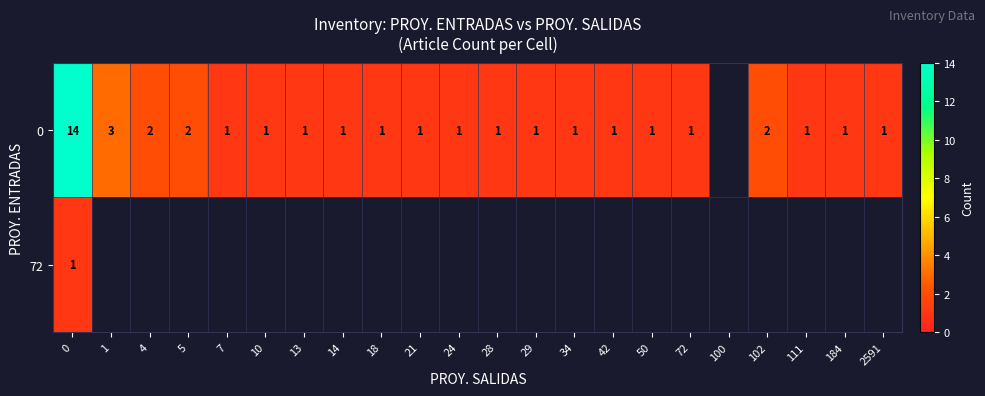

What is the total value across all series at 0?

15